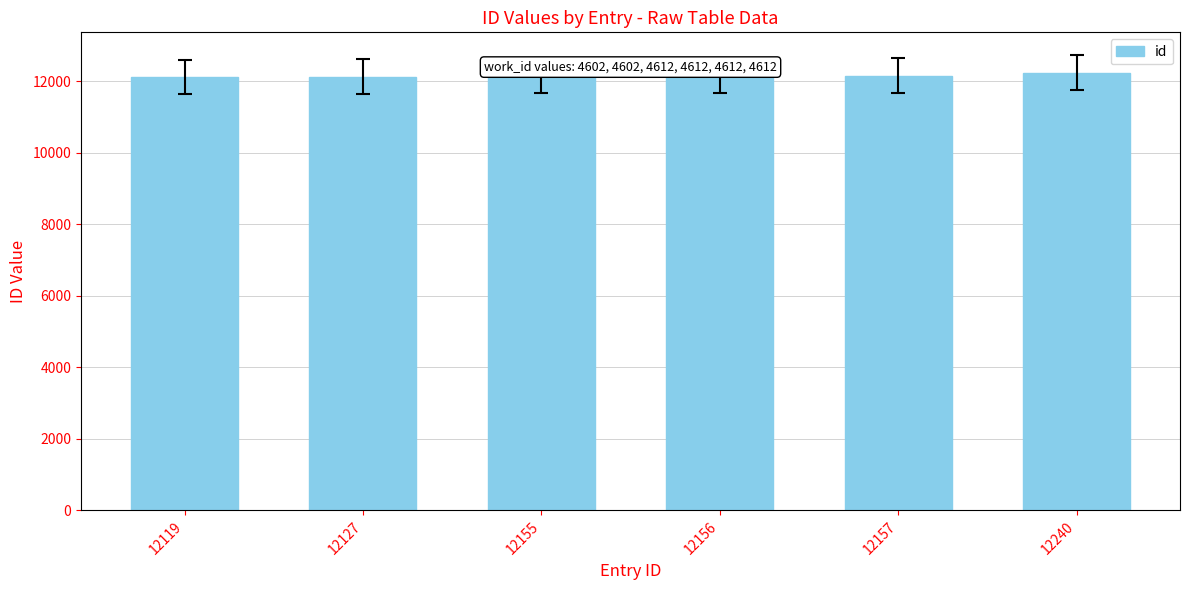

How many data points are less than 12156?

3